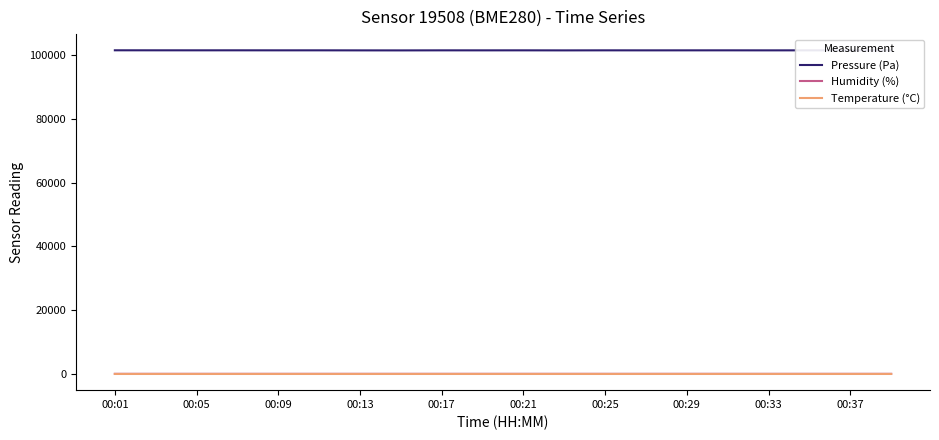

What are all the series names shown in the legend?

Pressure (Pa), Humidity (%), Temperature (°C)